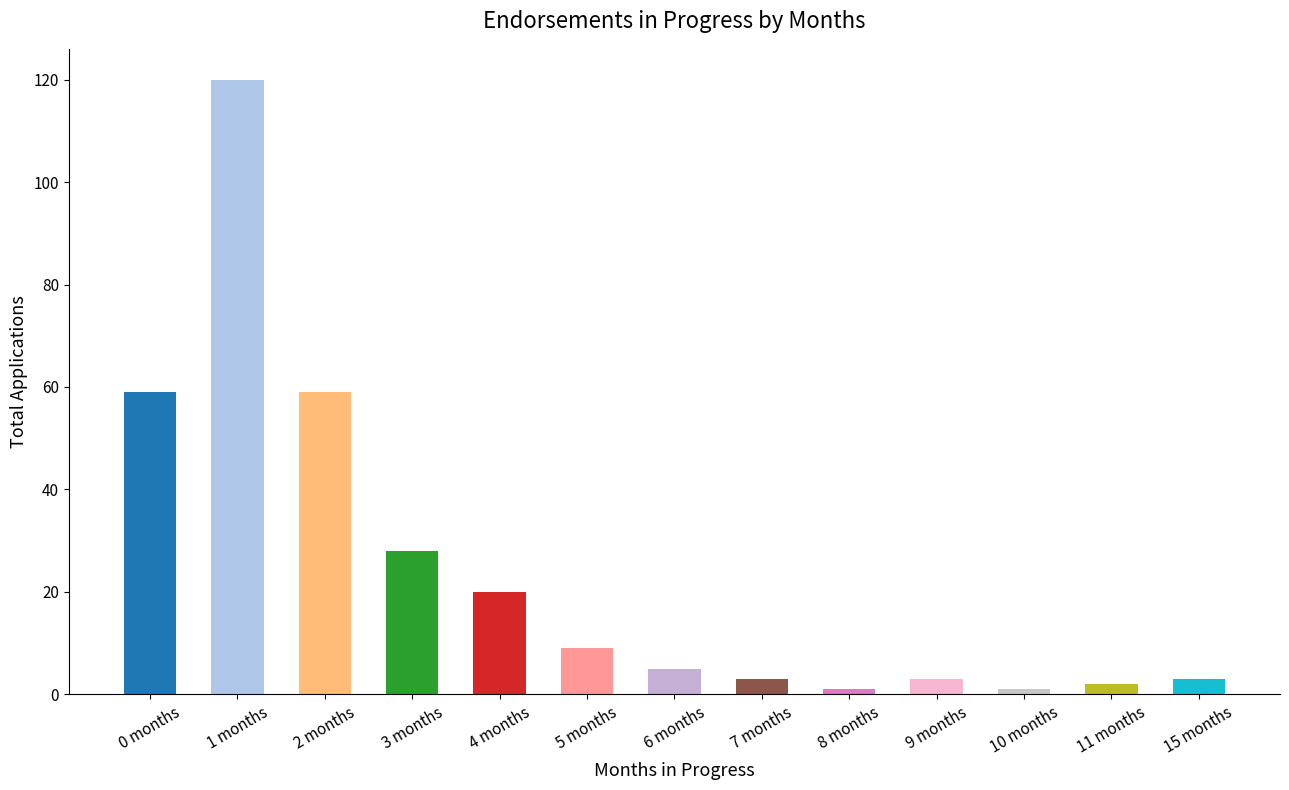

What is the maximum value shown in the chart?

120